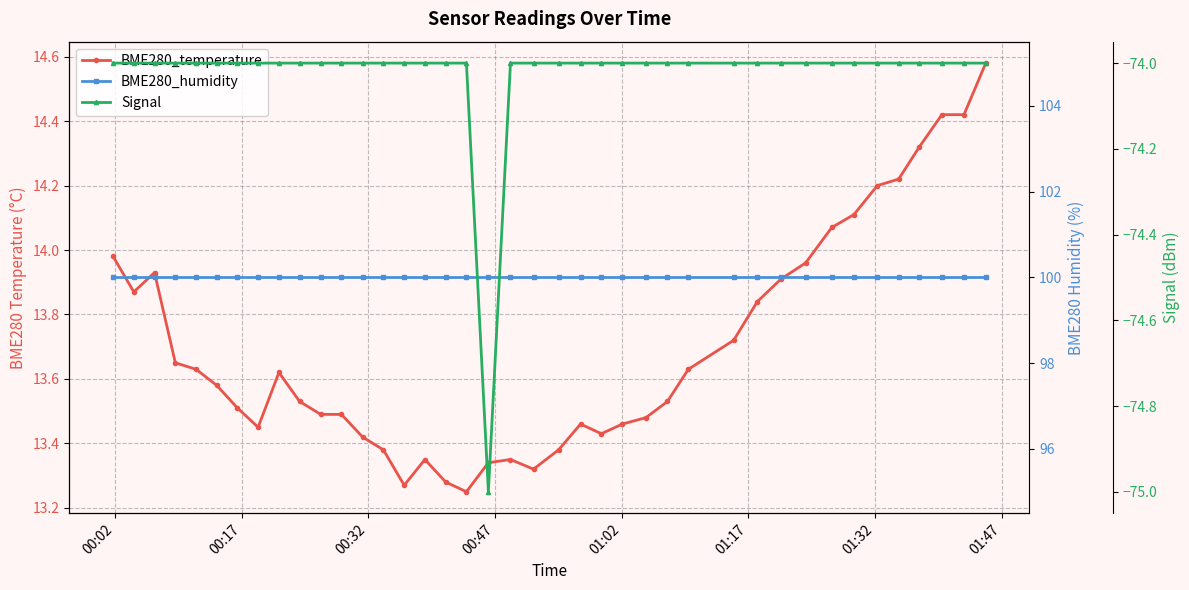

What is the value of the BME280_temperature point at the 33rd from the left?

14.1